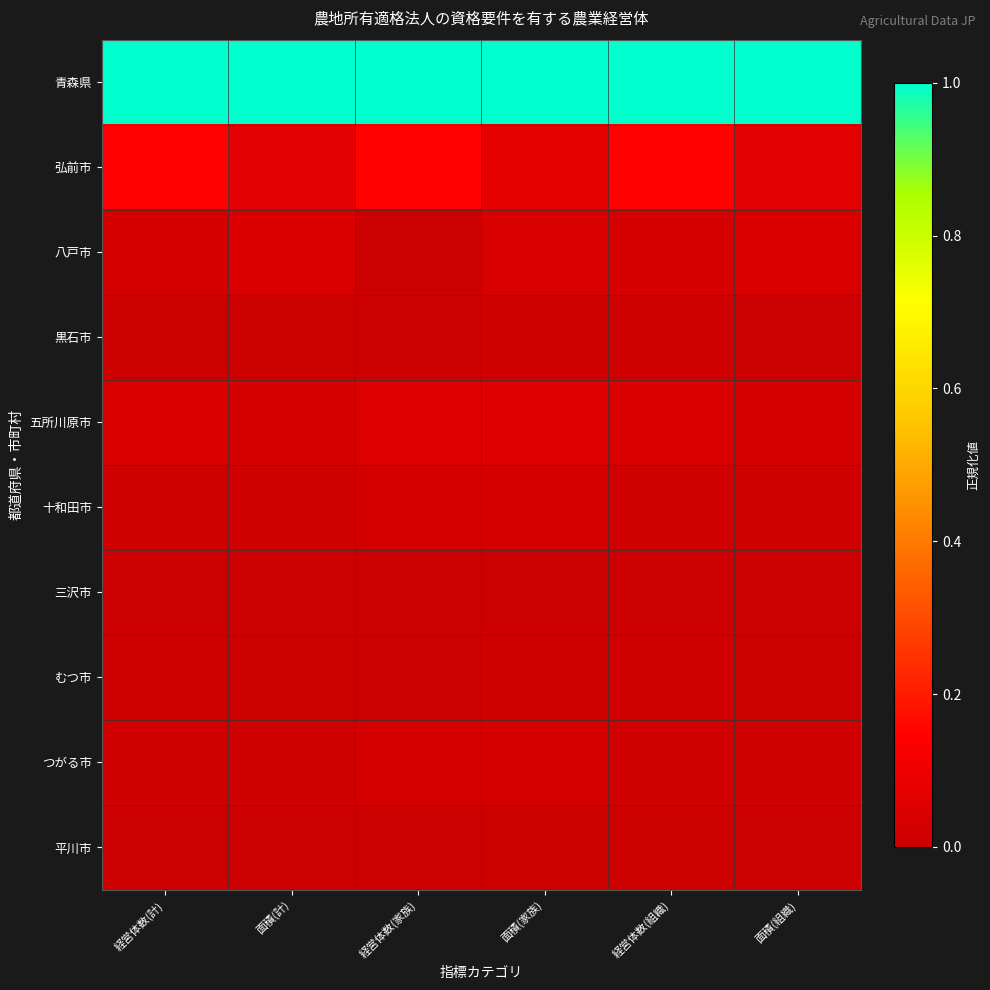

List the series in order of their peak value, highest first.

青森県, 弘前市, 五所川原市, 八戸市, 十和田市, つがる市, むつ市, 黒石市, 平川市, 三沢市